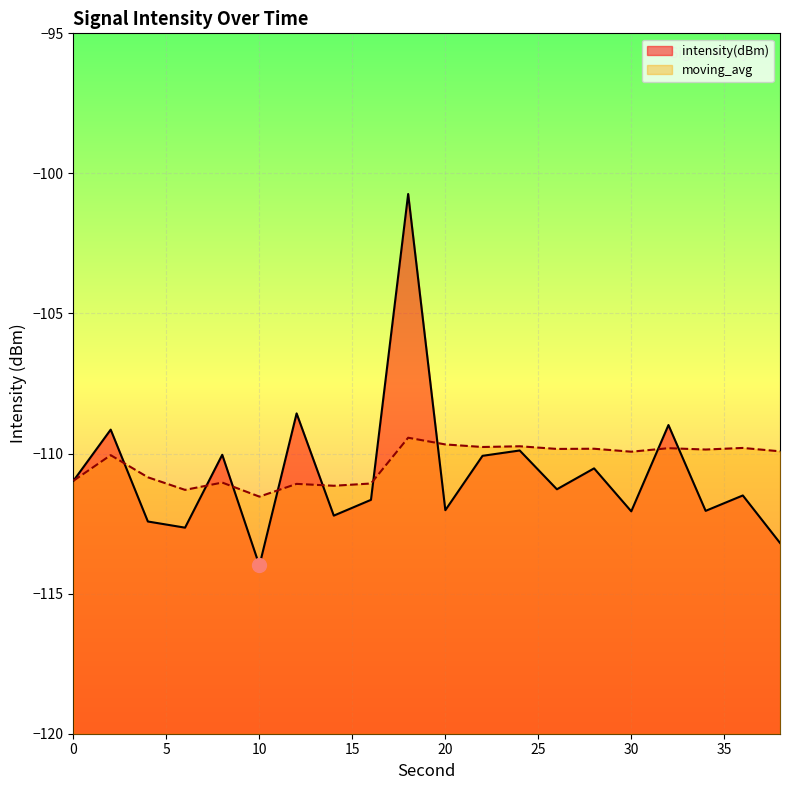

What is the smallest value displayed?

-114.0